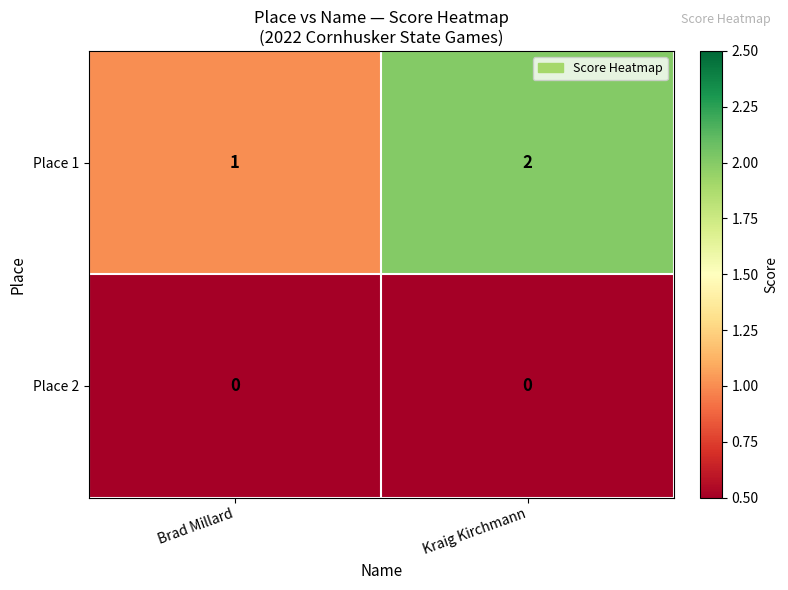

True or false: Place 2 has a value of 0 at Kraig Kirchmann.

True